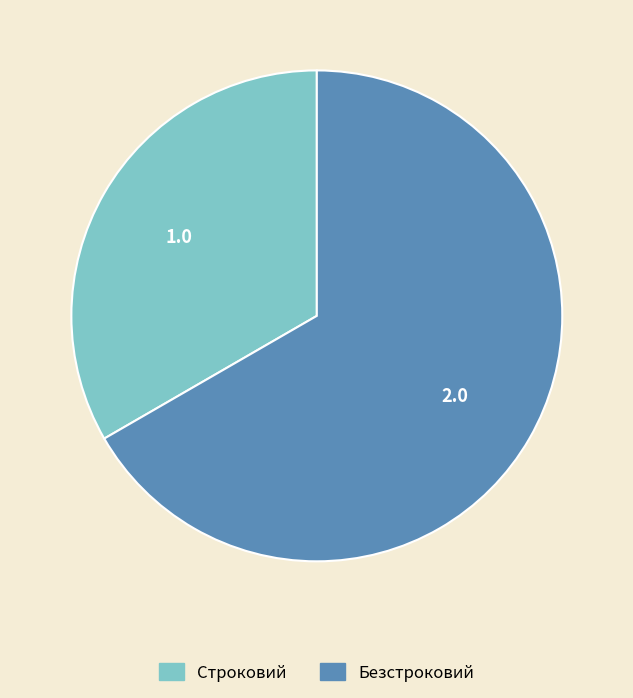

Do Безстроковий and Строковий together represent more than half of the pie?

Yes